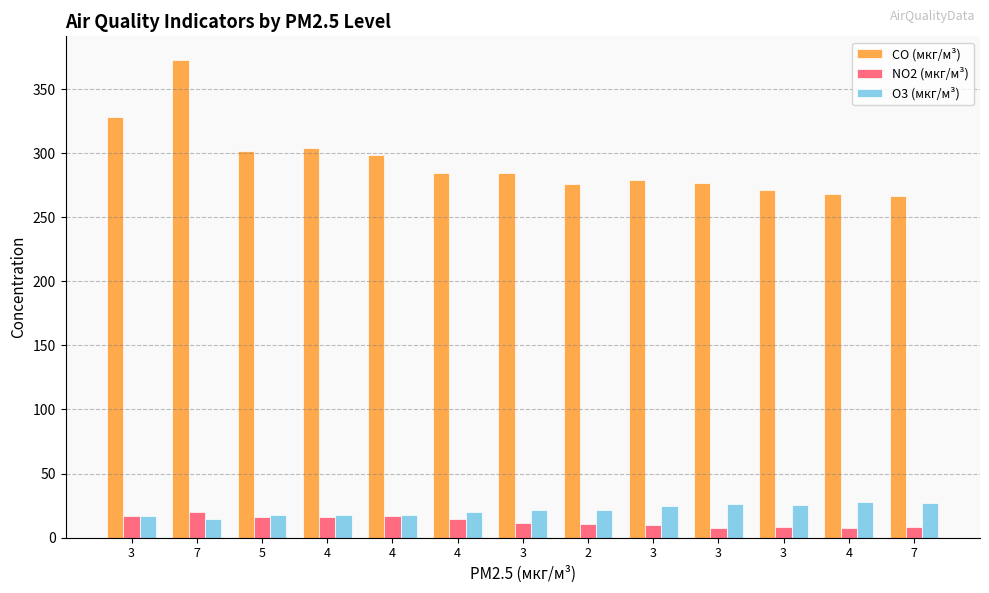

Are the bars grouped side by side (vs. stacked)?

Yes